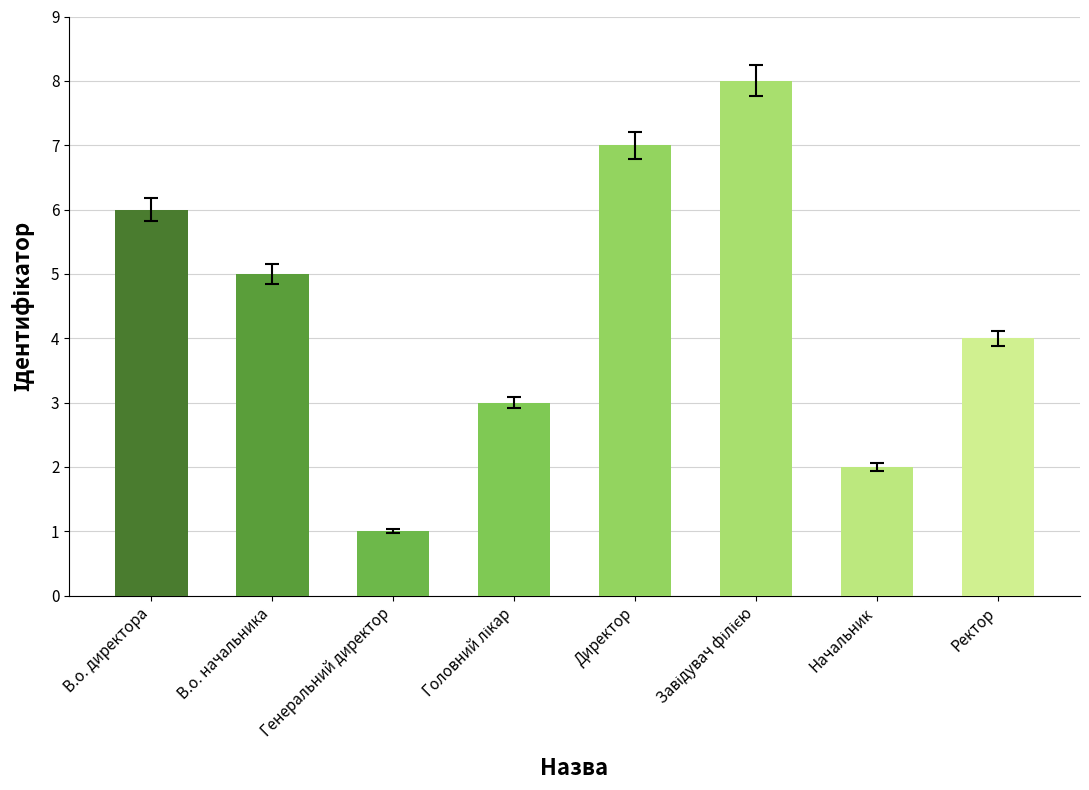

Which has a higher value, В.о. директора or В.о. начальника?

В.о. директора